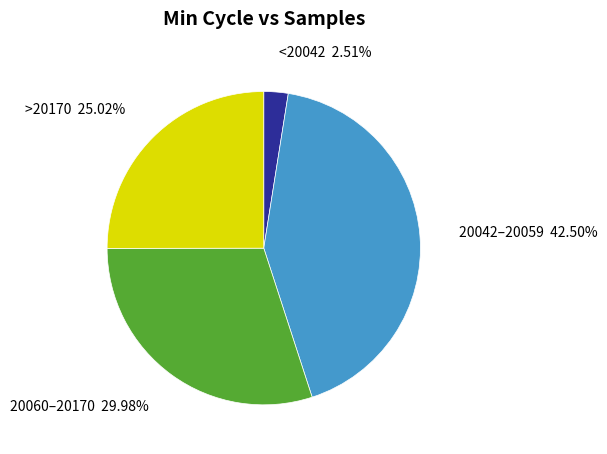

What is the ratio of the value at >20170 to the value at <20042?

10.0